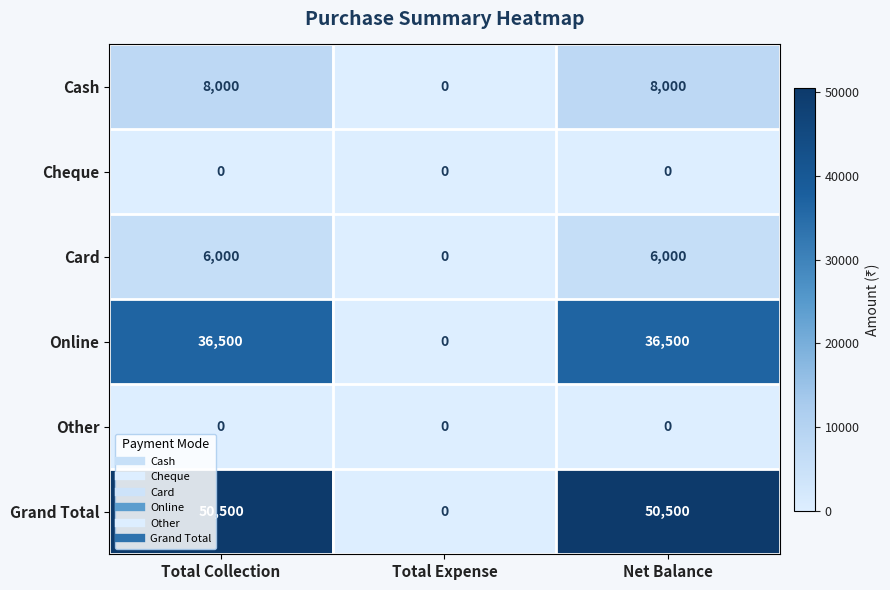

What is the sum of the Card values at Total Expense and Total Collection?

6000